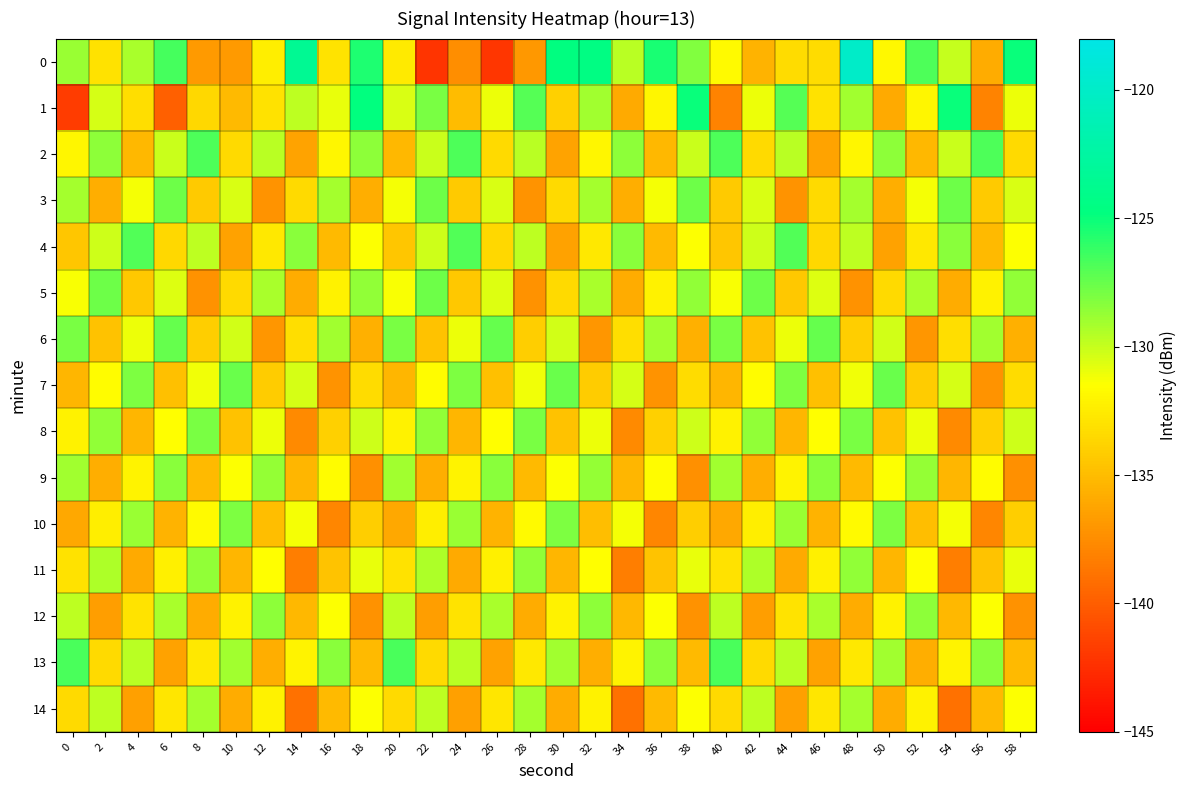

At which category is the sum across all series the highest?

48